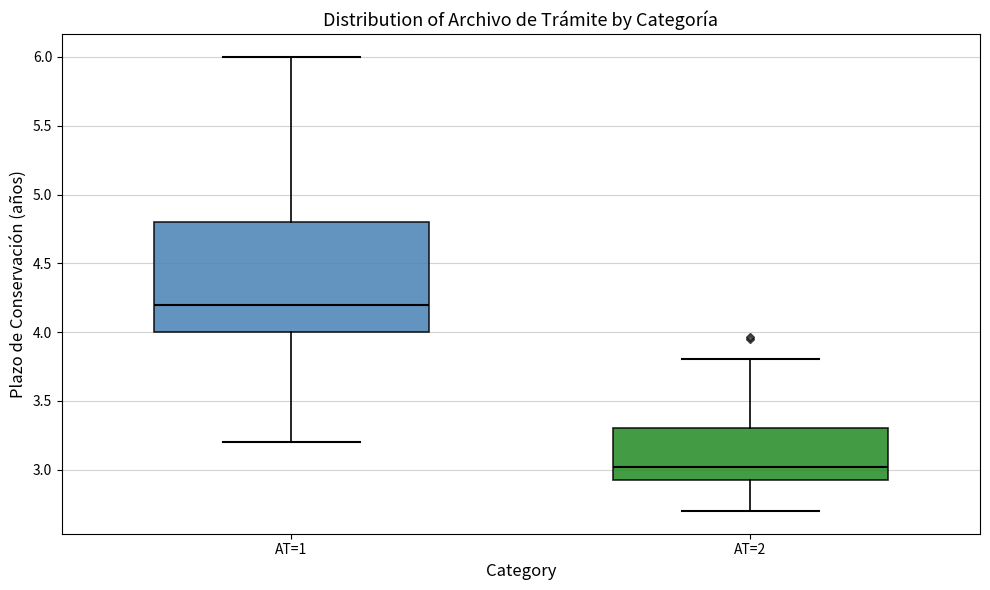

Which box has the highest median line?

AT=1